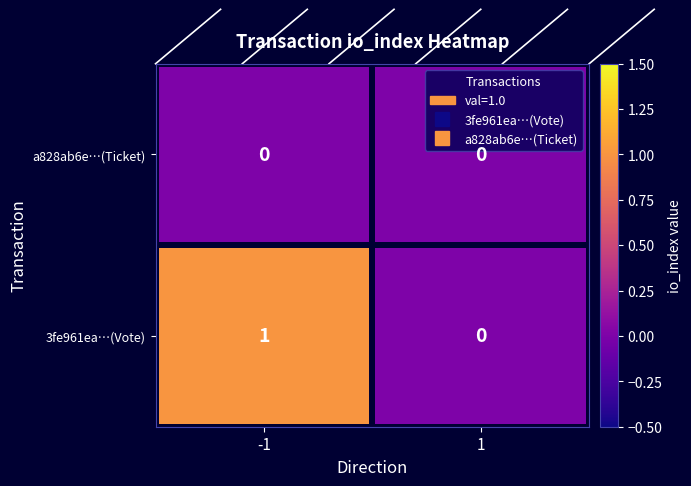

Which series has the largest total across all categories?

3fe961ea…(Vote)